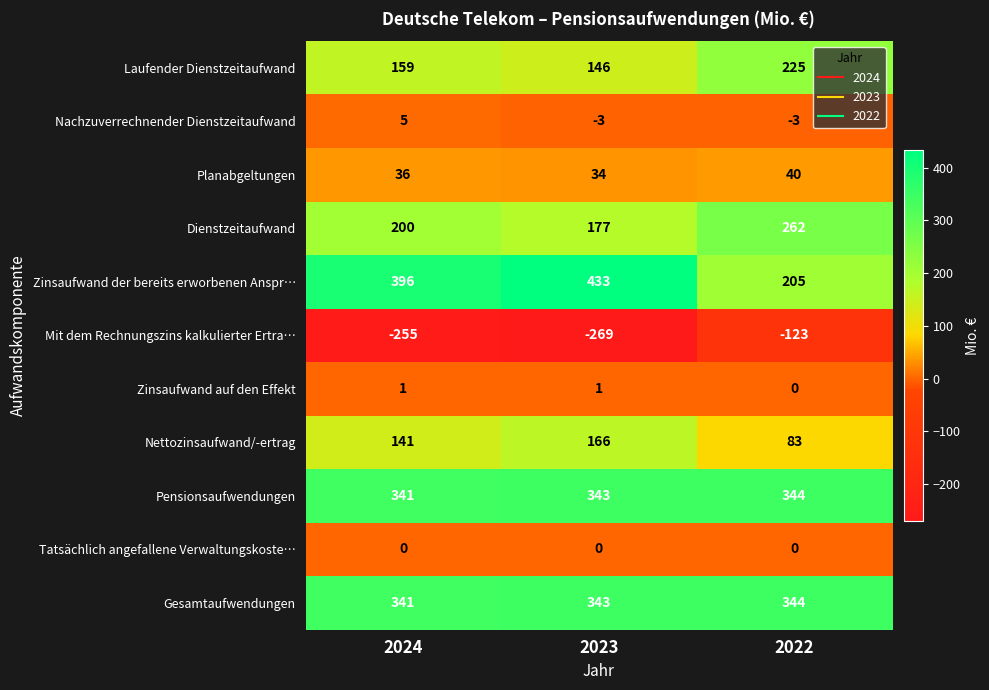

Is the value of Zinsaufwand der bereits erworbenen Anspr… at 2023 greater than the value of Laufender Dienstzeitaufwand at 2023?

Yes